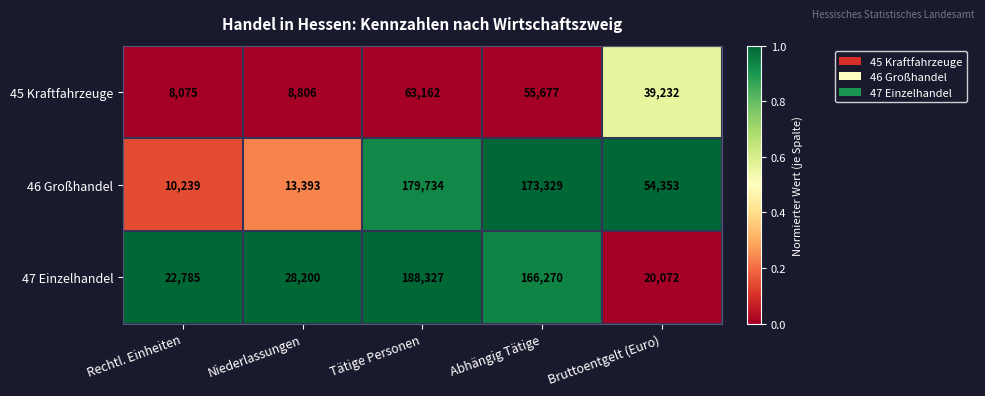

At Tätige Personen, list the series in order from largest to smallest.

47 Einzelhandel, 46 Großhandel, 45 Kraftfahrzeuge